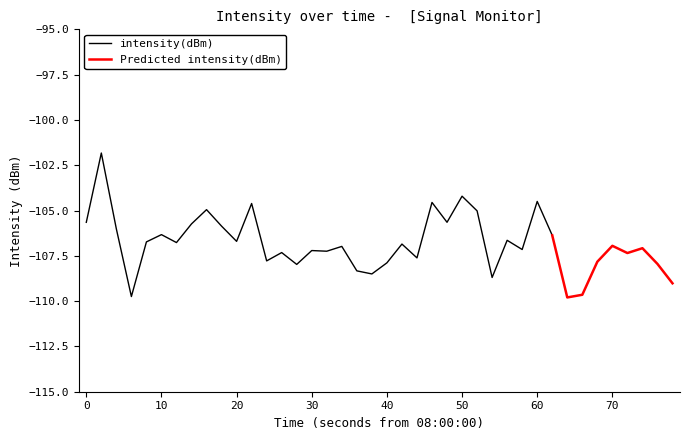

The chart shows a value of -174.4 at 23. True or false?

False